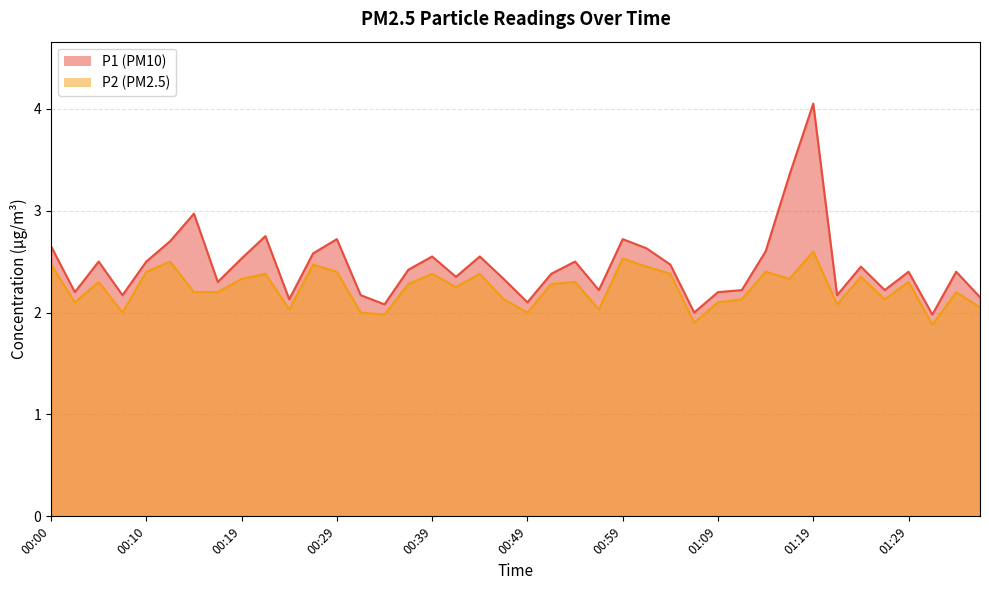

Reading left to right, transcribe all the data shown in this chart.

P1: 2.6	2.2	2.5	2.2	2.5	2.7	3.0	2.3	2.5	2.8	2.1	2.6	2.7	2.2	2.1	2.4	2.5	2.4	2.5	2.3	2.1	2.4	2.5	2.2	2.7	2.6	2.5	2.0	2.2	2.2	2.6	3.4	4.0	2.2	2.5	2.2	2.4	2.0	2.4	2.1
P2: 2.5	2.1	2.3	2.0	2.4	2.5	2.2	2.2	2.3	2.4	2.0	2.5	2.4	2.0	2.0	2.3	2.4	2.2	2.4	2.1	2.0	2.3	2.3	2.0	2.5	2.5	2.4	1.9	2.1	2.1	2.4	2.3	2.6	2.1	2.4	2.1	2.3	1.9	2.2	2.0